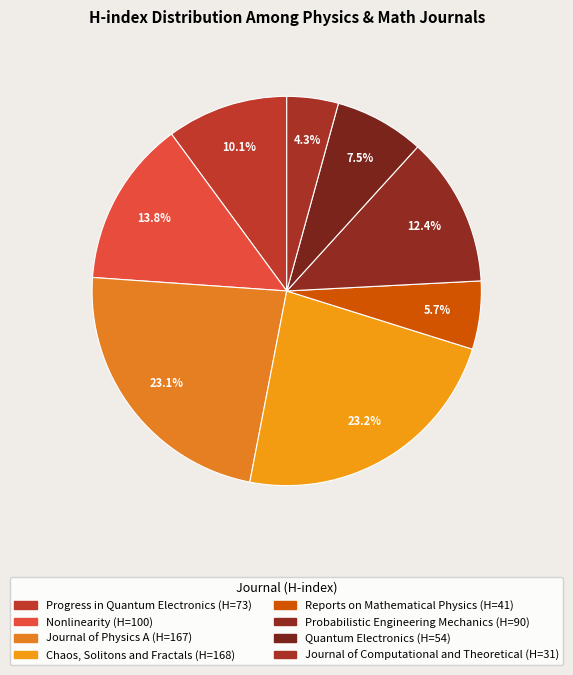

Is there any slice that represents more than half of the pie?

No